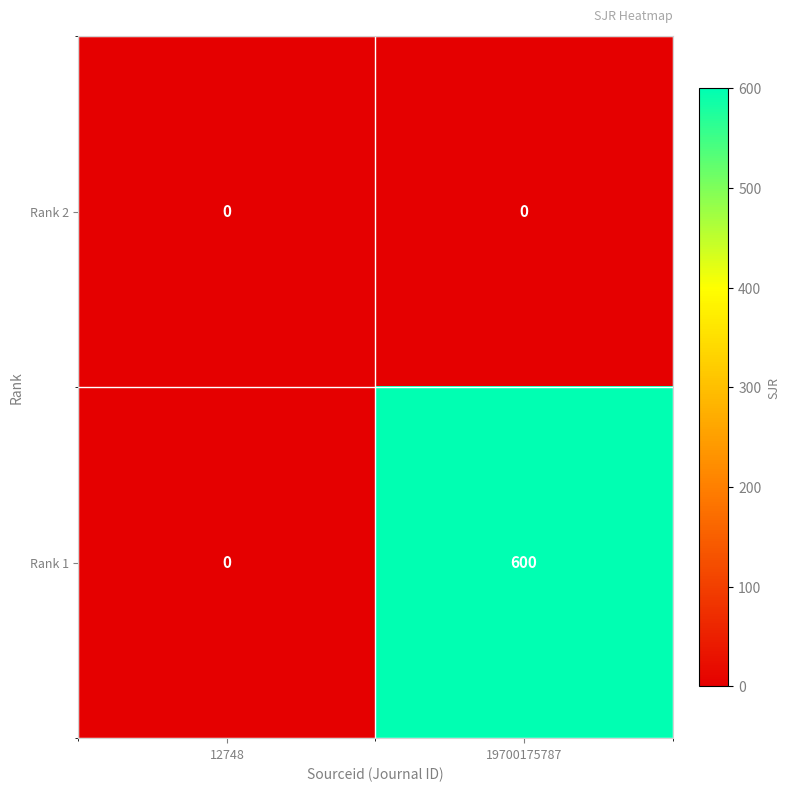

At which category is the sum across all series the highest?

19700175787